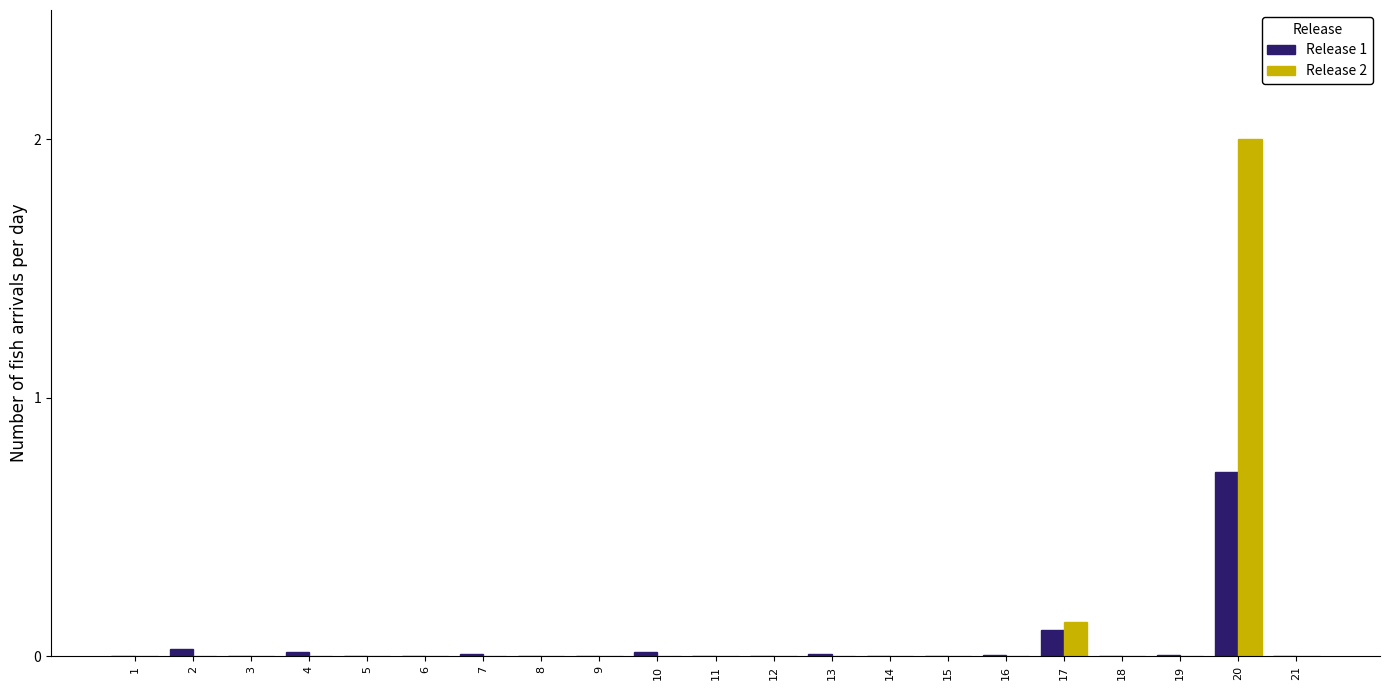

At which category is the sum across all series the highest?

20